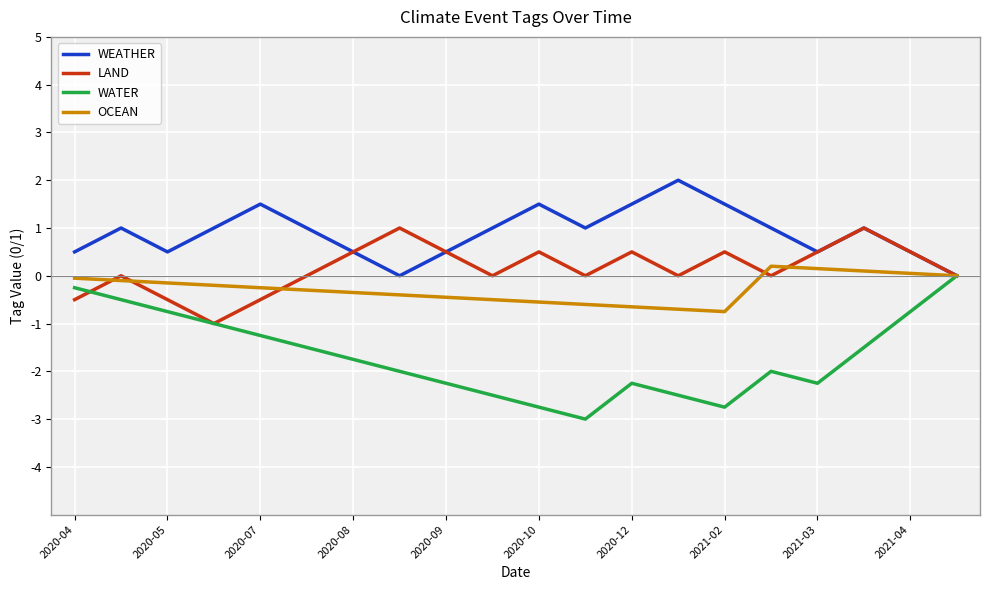

Which series has the widest spread of values?

WATER